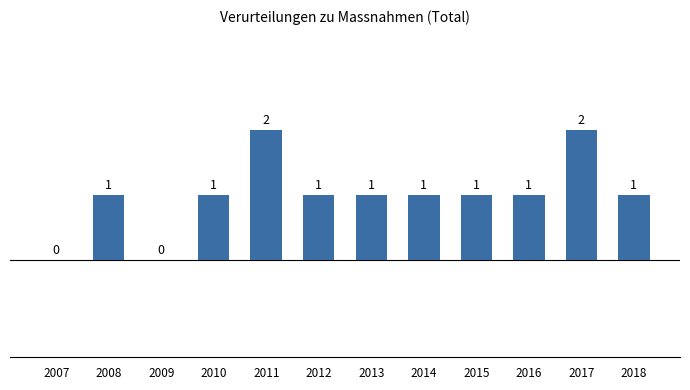

What is the change in value from 2007 to 2017?

+2